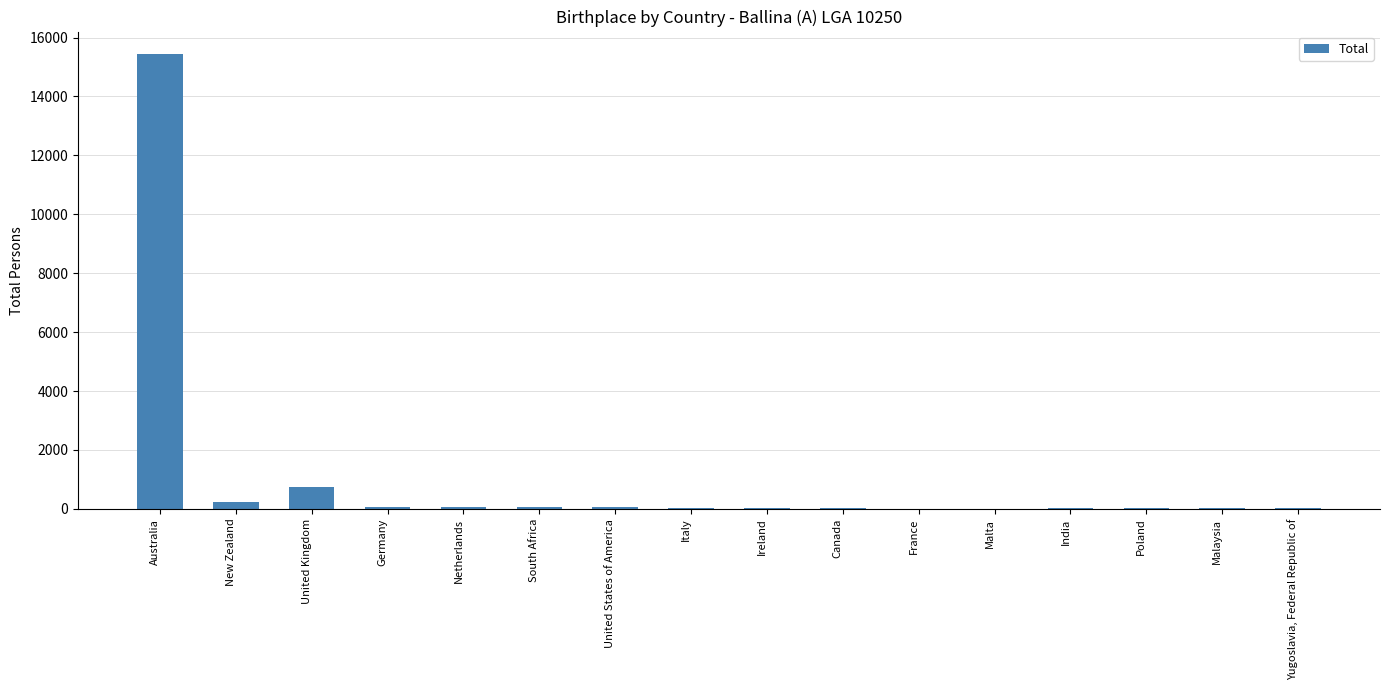

True or false: the data shows 6852 at Australia.

False